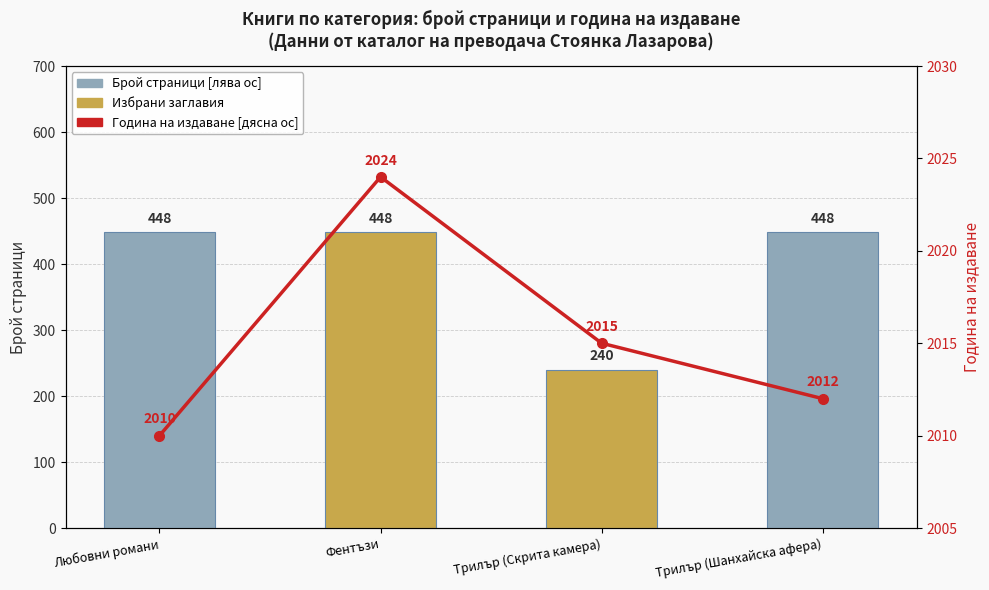

How many series are shown in this chart?

2